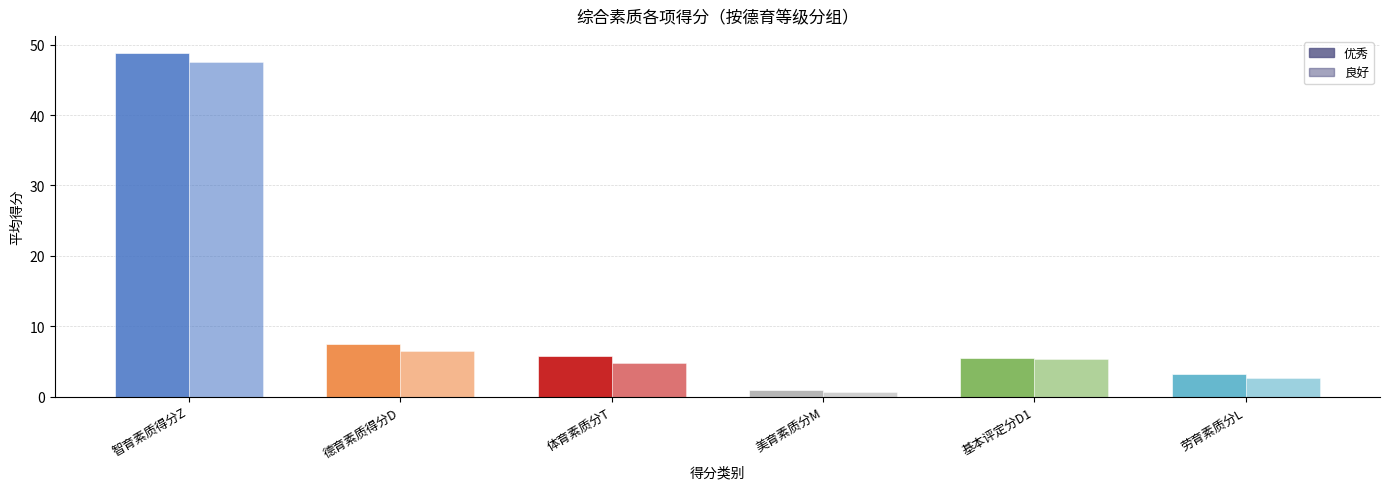

Are the bars grouped side by side (vs. stacked)?

Yes